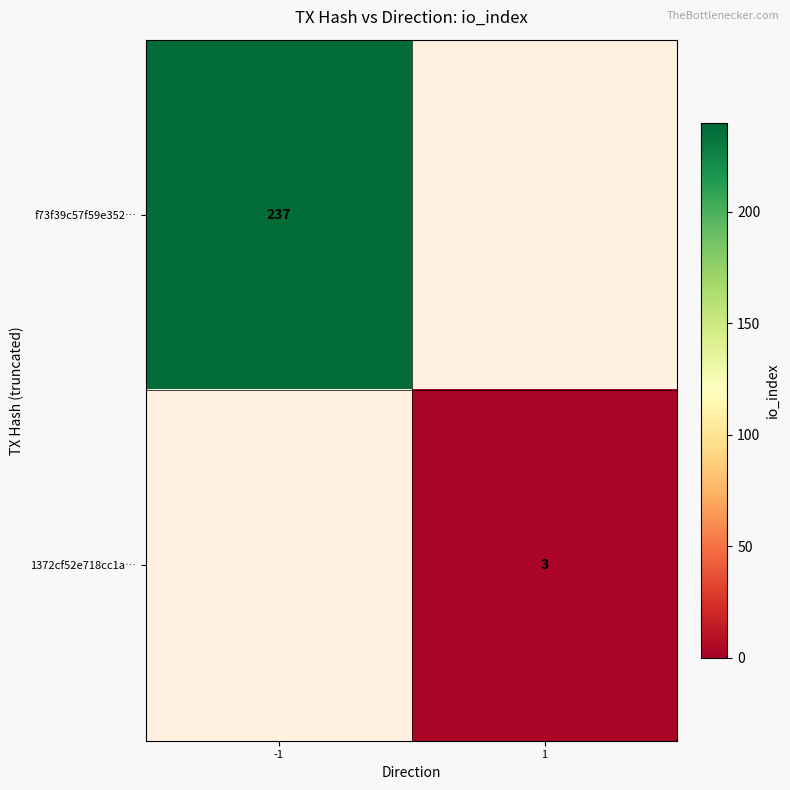

What is the minimum value shown in the chart?

3.0